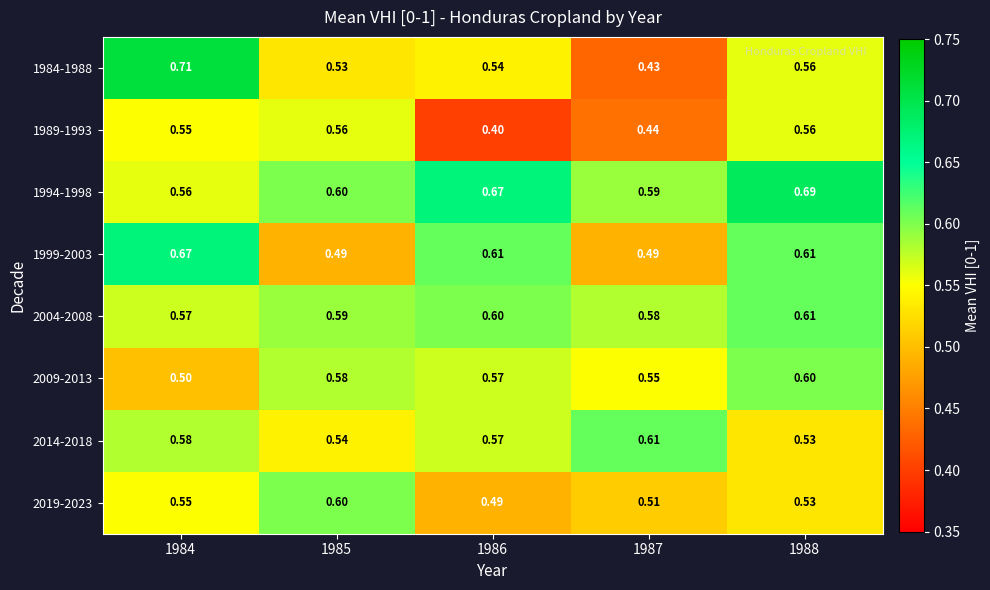

Is the value of 1984-1988 at 1984 greater than the value of 2004-2008 at 1985?

Yes